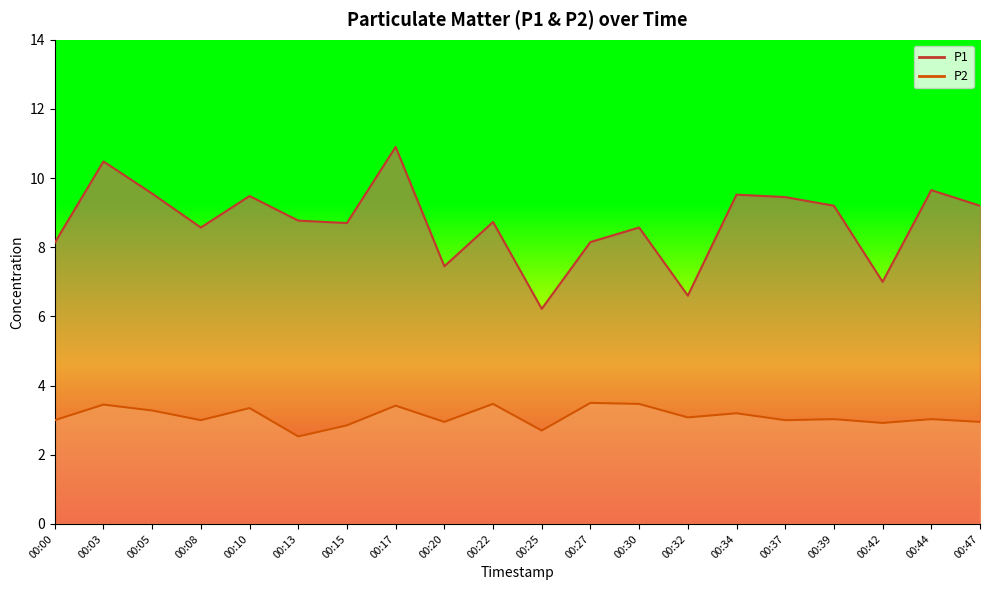

What is the total value across all series at 00:42?

9.9